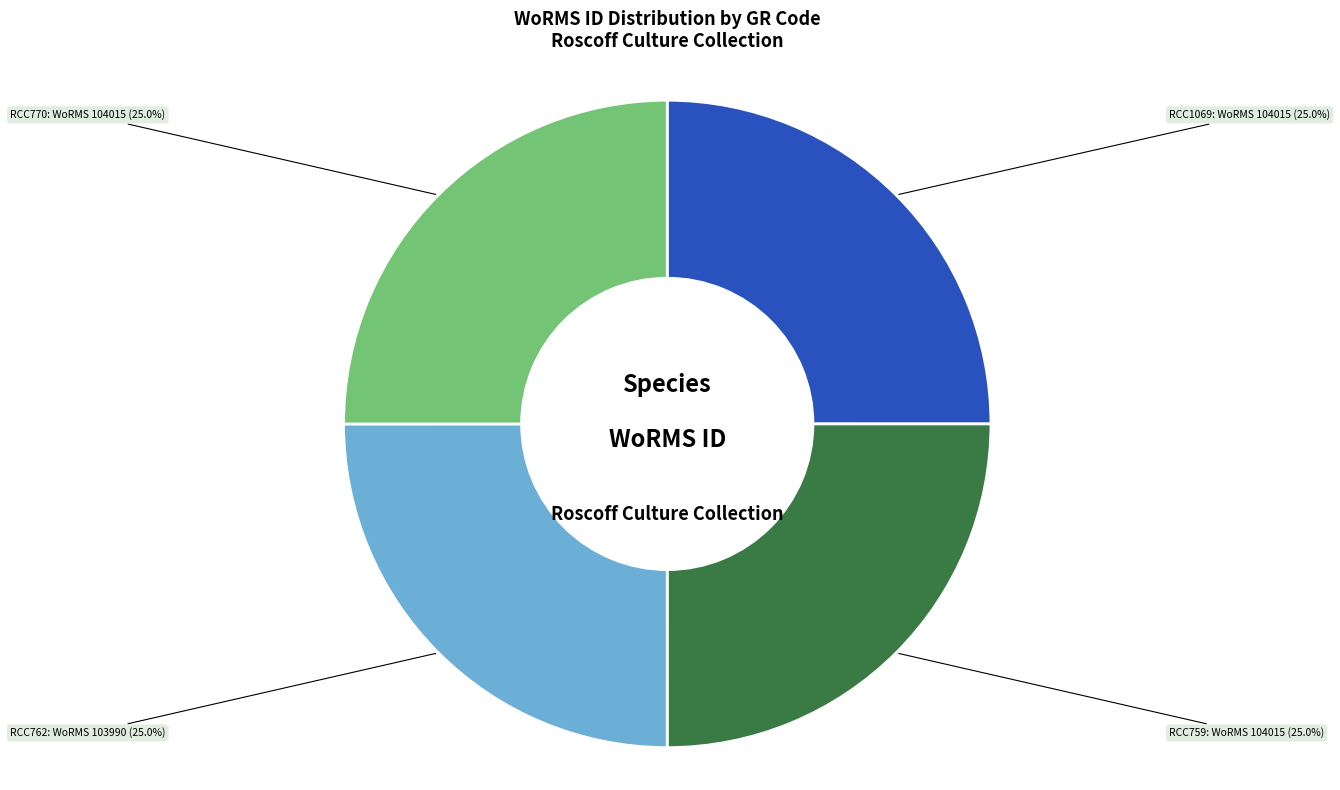

Does any single category account for the majority?

No